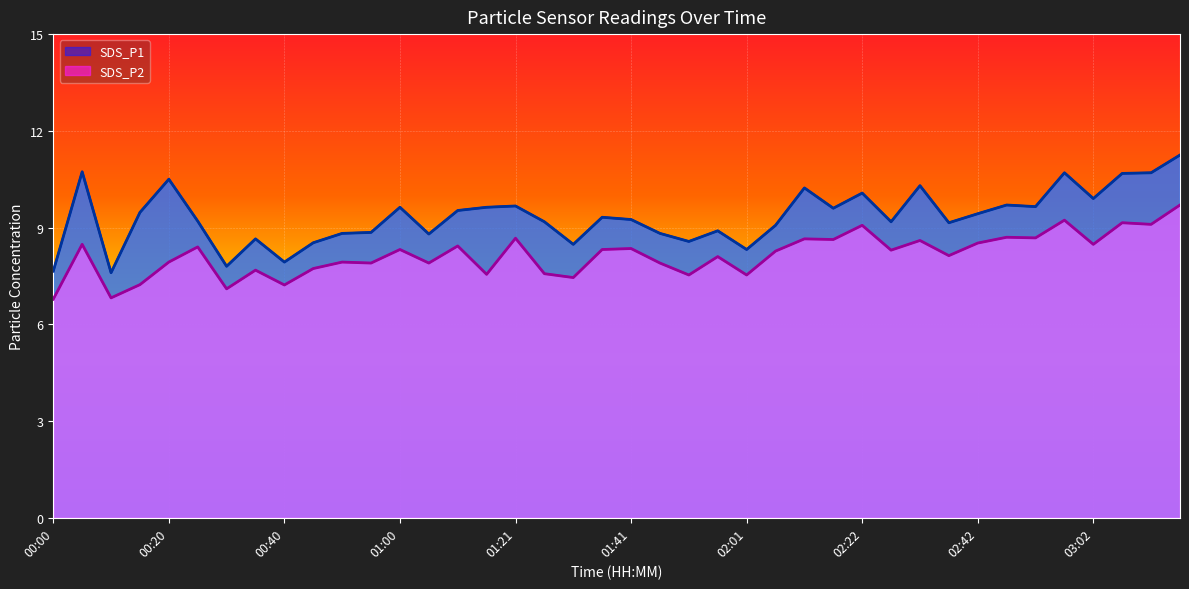

How many data points in SDS_P1 are above 9?

26